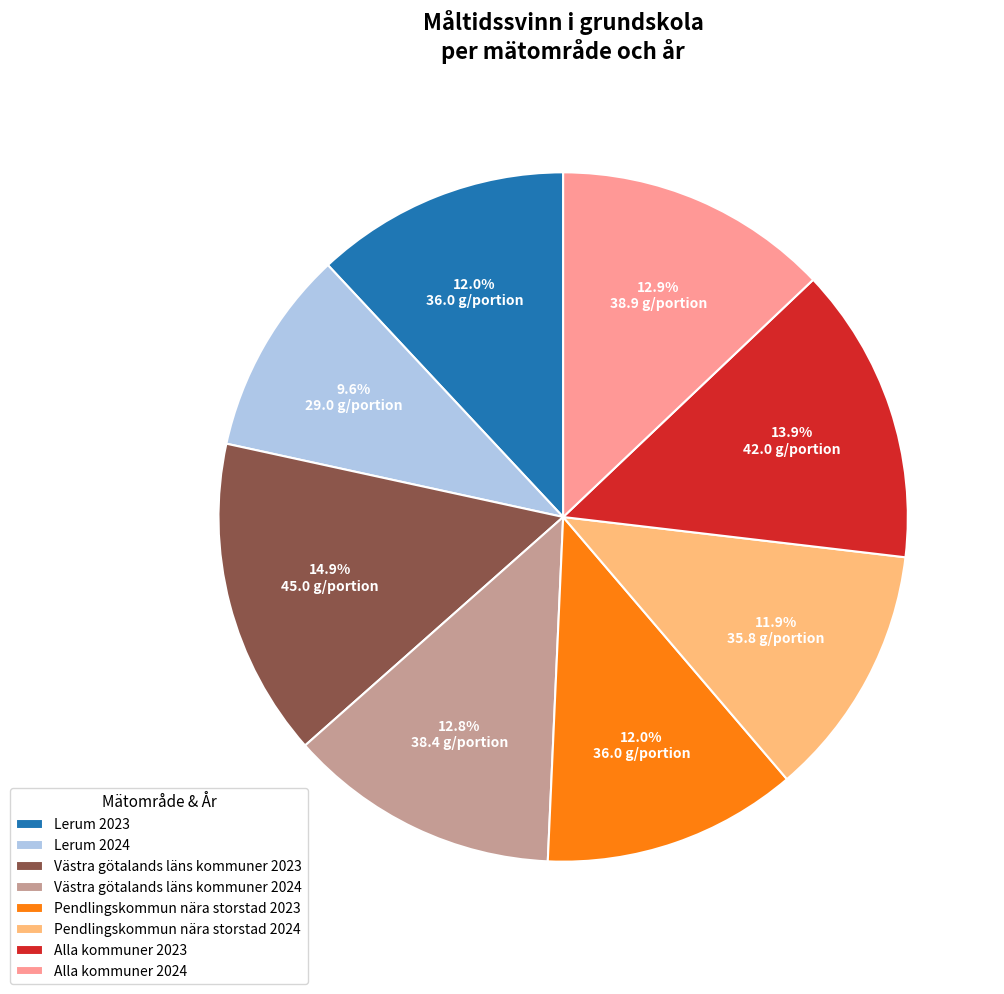

To the nearest percent, what is the difference between the largest and smallest slice percentages?

5%